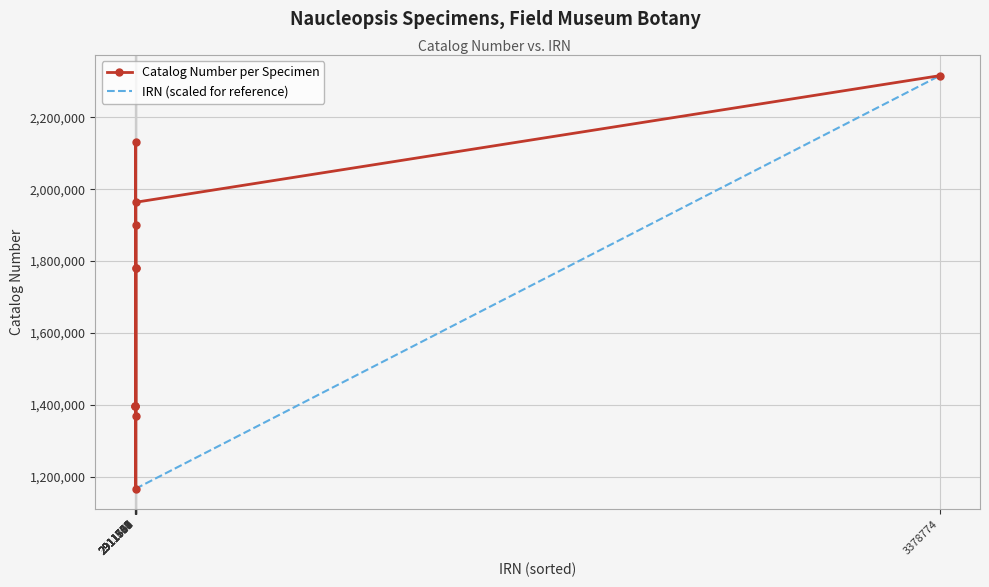

Where do Catalog Number per Specimen and IRN (scaled for reference) first cross each other?

2911709 and 2911710